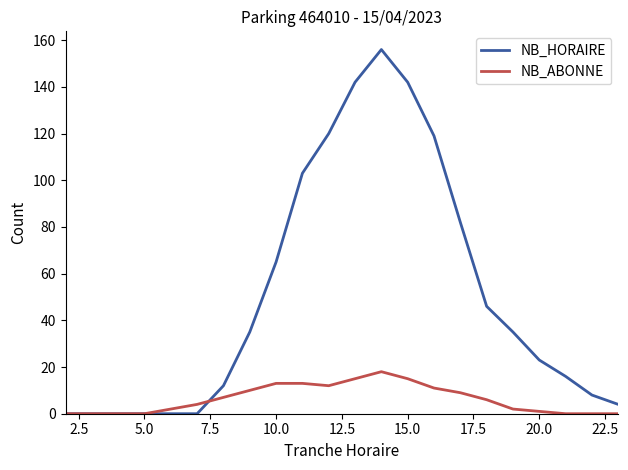

Reading right to left, what are all the values shown in this chart?

NB_HORAIRE: 4	8	16	23	35	46	82	119	142	156	142	120	103	65	35	12	0	0	0	0	0	0
NB_ABONNE: 0	0	0	1	2	6	9	11	15	18	15	12	13	13	10	7	4	2	0	0	0	0